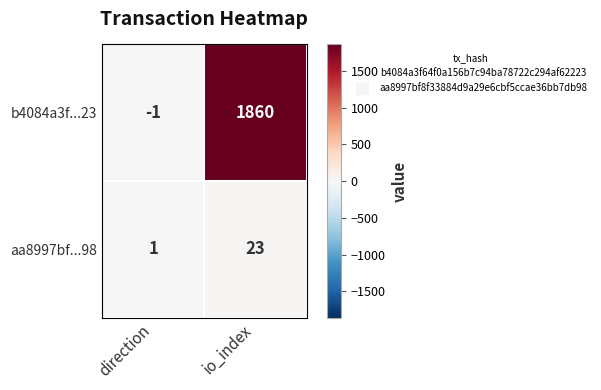

True or false: b4084a3f...23 has a value of -1 at direction.

True